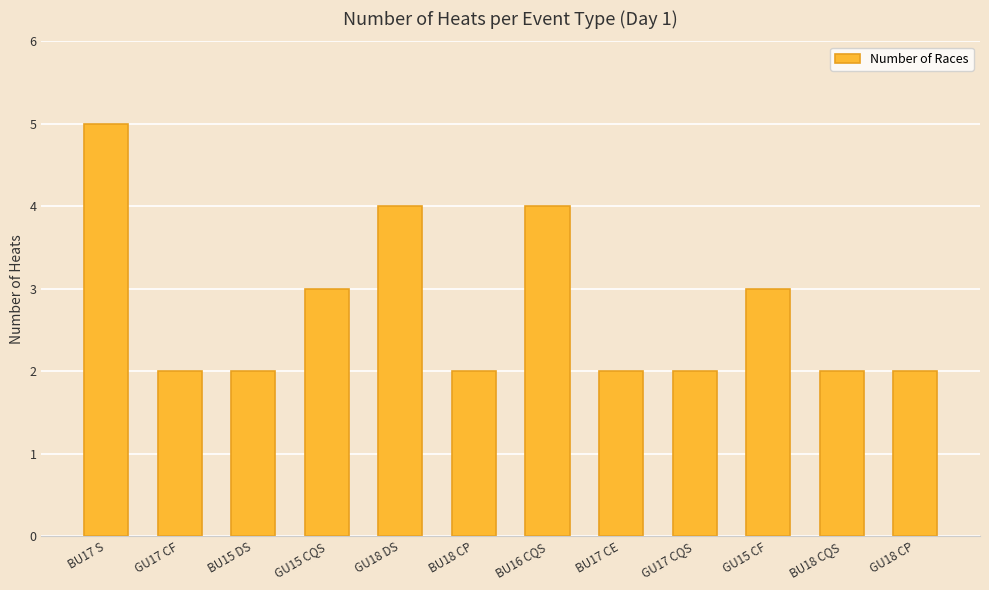

The chart shows a value of 4 at GU18 DS. True or false?

True